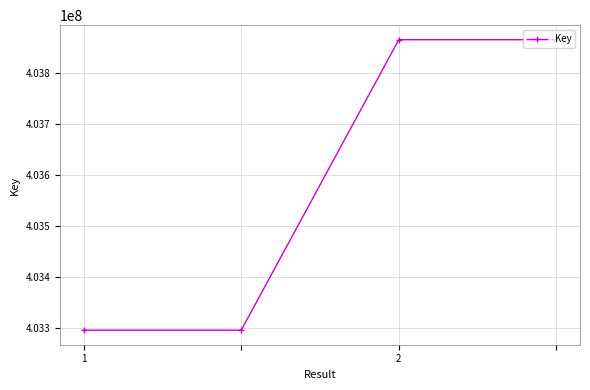

What is the difference between the maximum and second lowest values?

569969